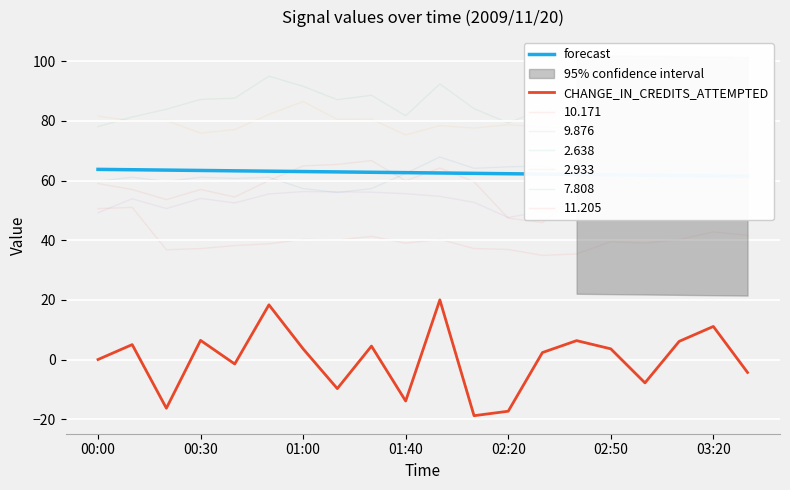

List the series in order of their overall mean, highest first.

forecast, CHANGE_IN_CREDITS_ATTEMPTED